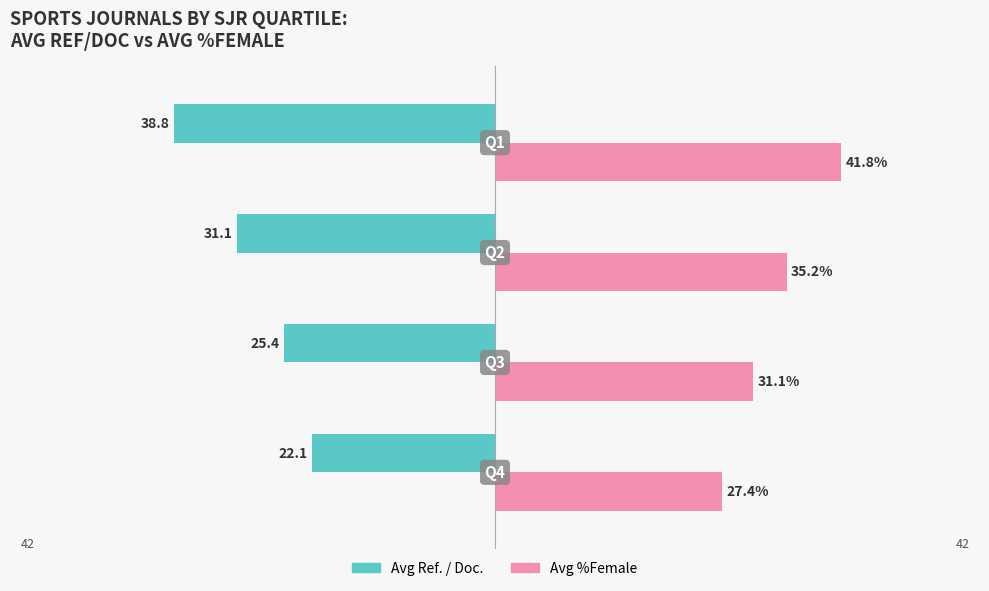

List the series in order of their peak value, lowest first.

Avg Ref. / Doc., Avg %Female